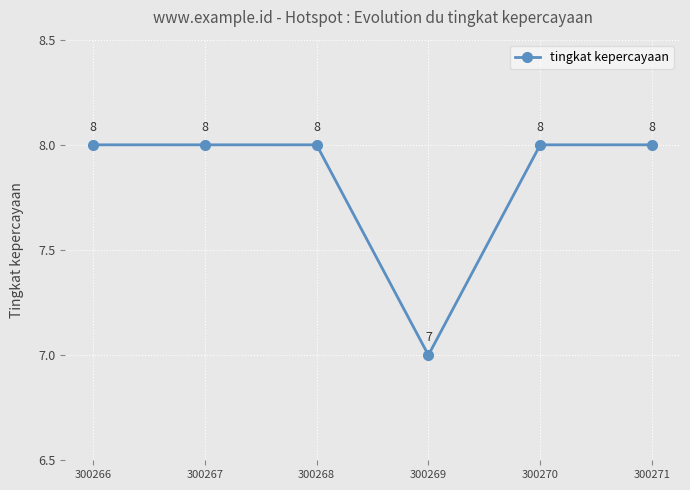

Where is the first local minimum?

300269